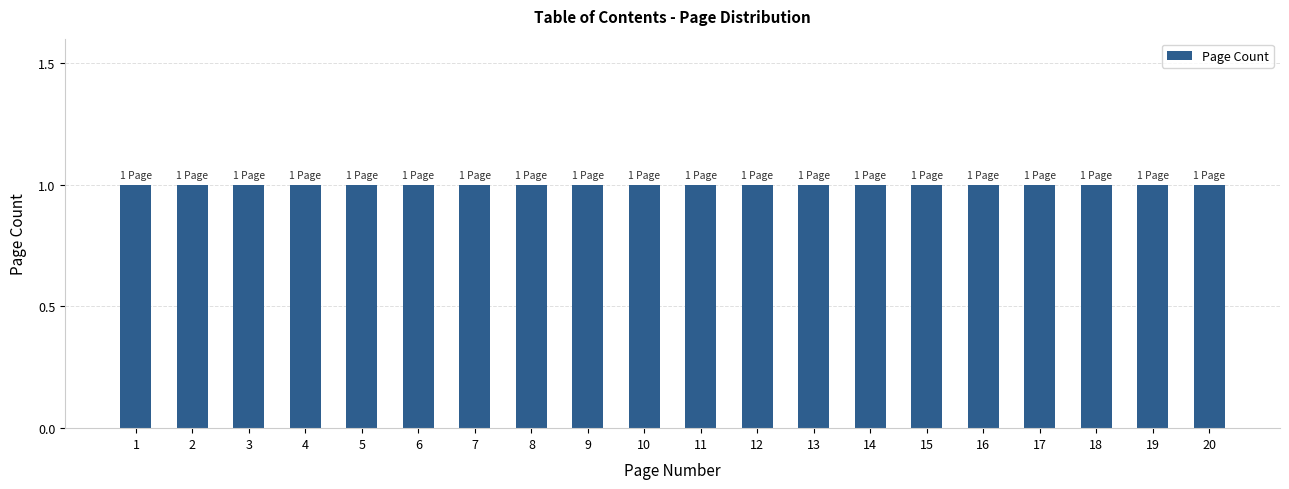

What is the value of the 1st bar from the left?

1